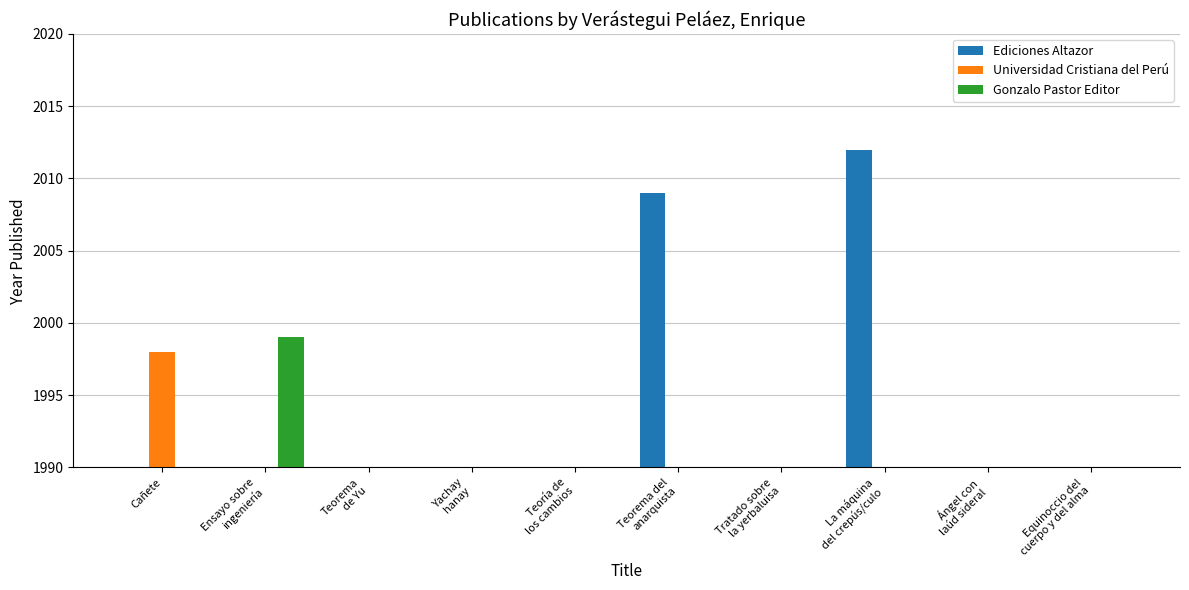

Rank the series by their maximum value, from highest to lowest.

Ediciones Altazor, Gonzalo Pastor Editor, Universidad Cristiana del Perú